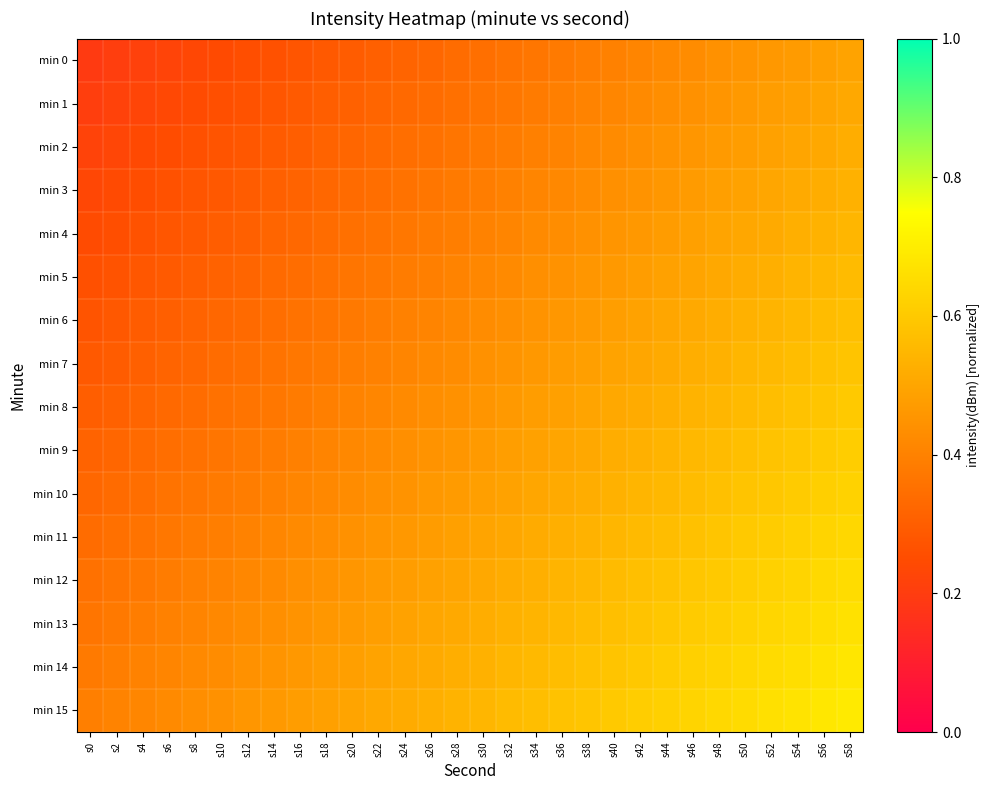

List the series in order of their peak value, lowest first.

min 0, min 1, min 2, min 3, min 4, min 5, min 6, min 7, min 8, min 9, min 10, min 11, min 12, min 13, min 14, min 15